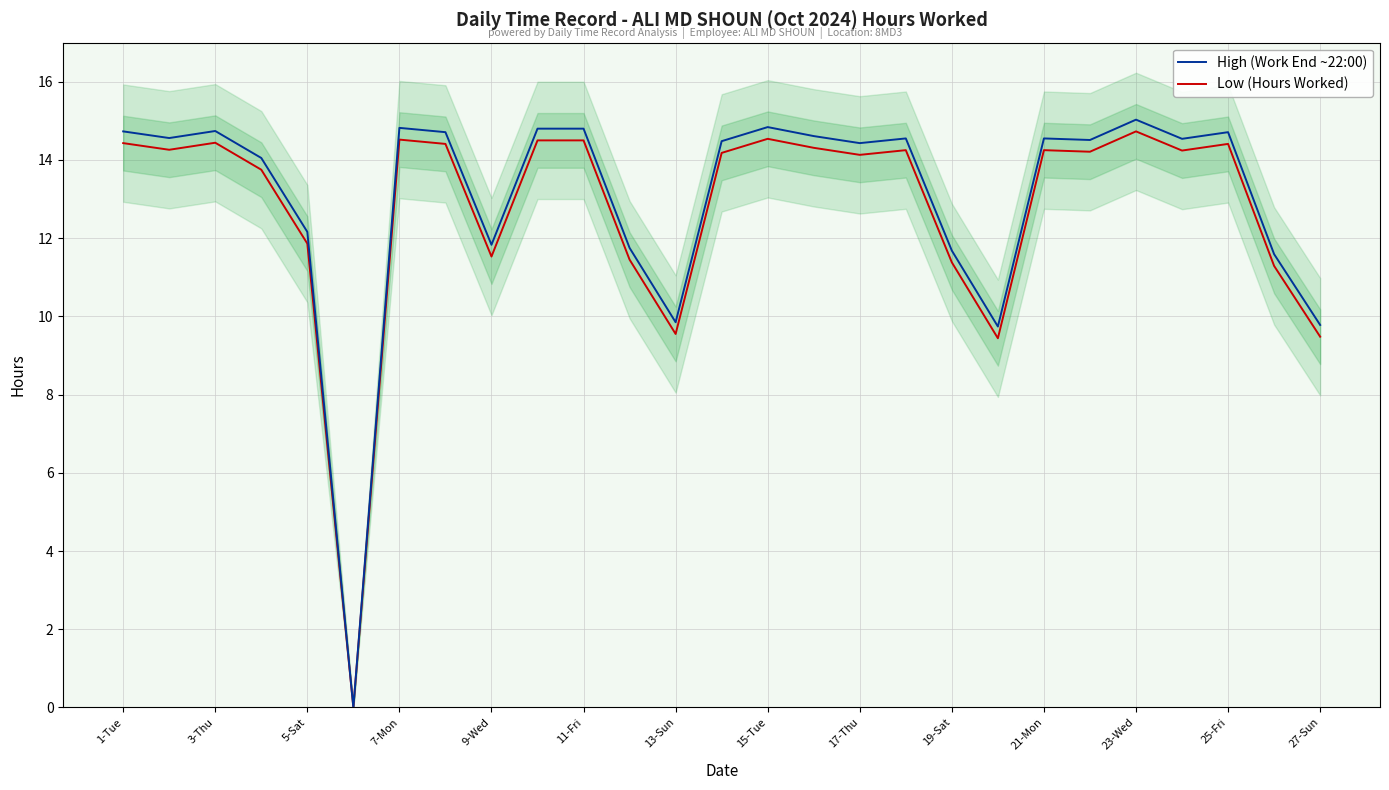

How many values in the High (Work End ~22:00) series exceed 14?

18